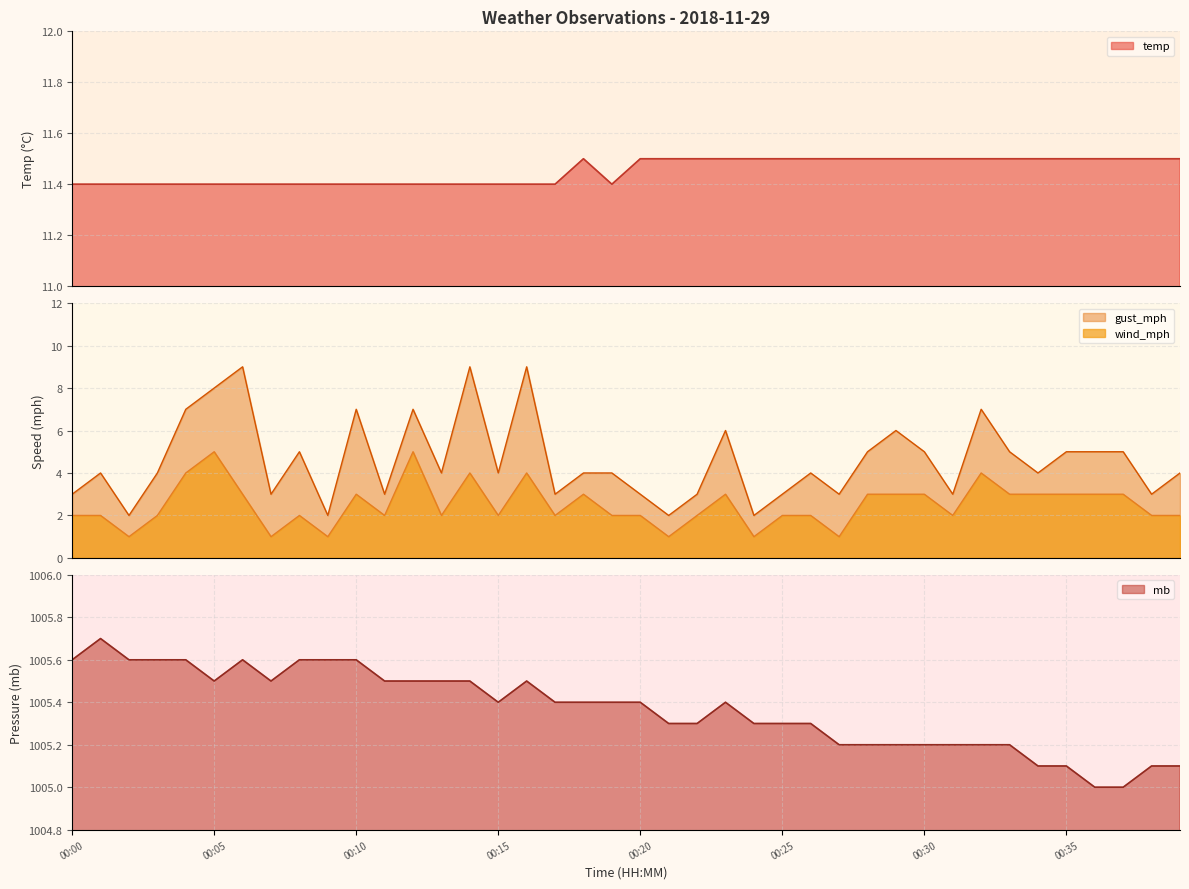

Which series has the widest spread of values?

gust_mph